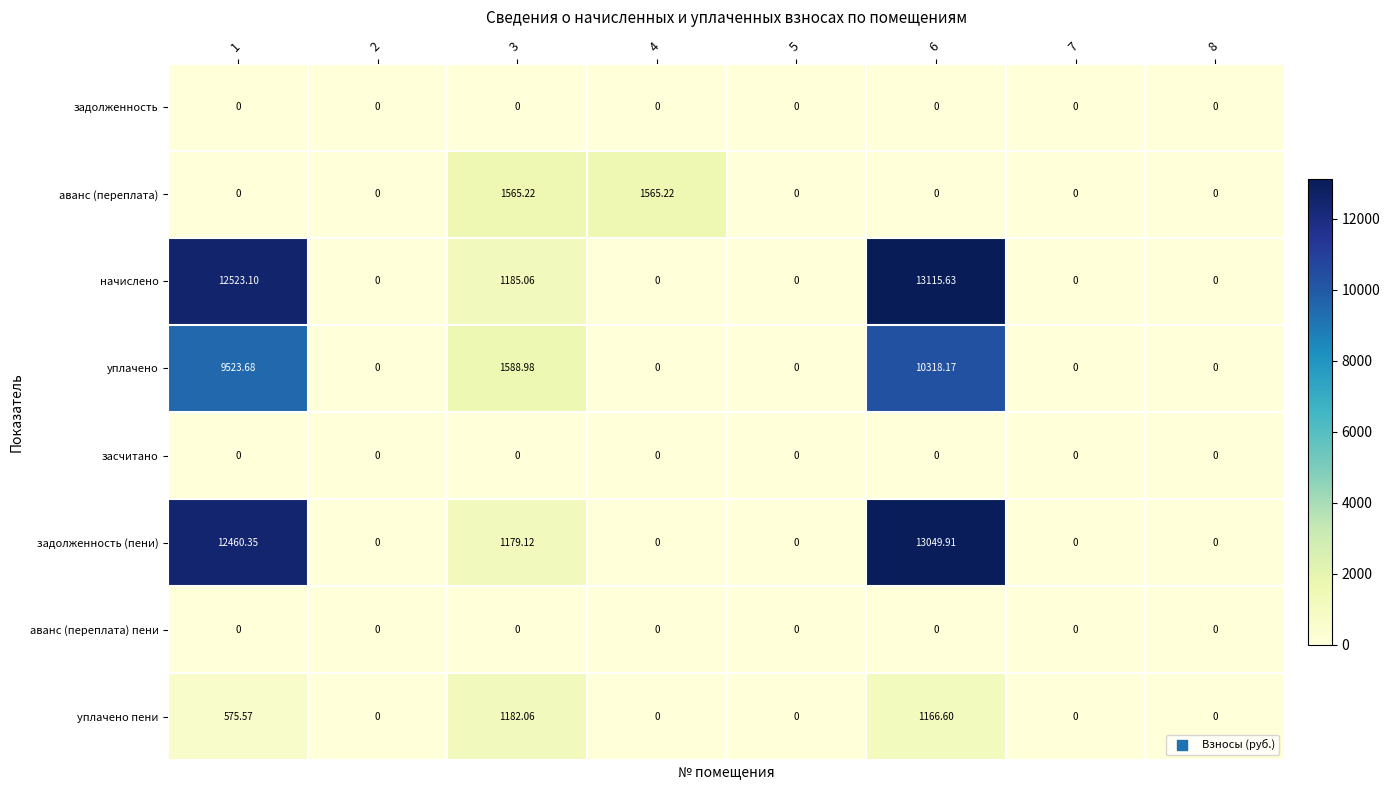

How many series are shown in this chart?

8